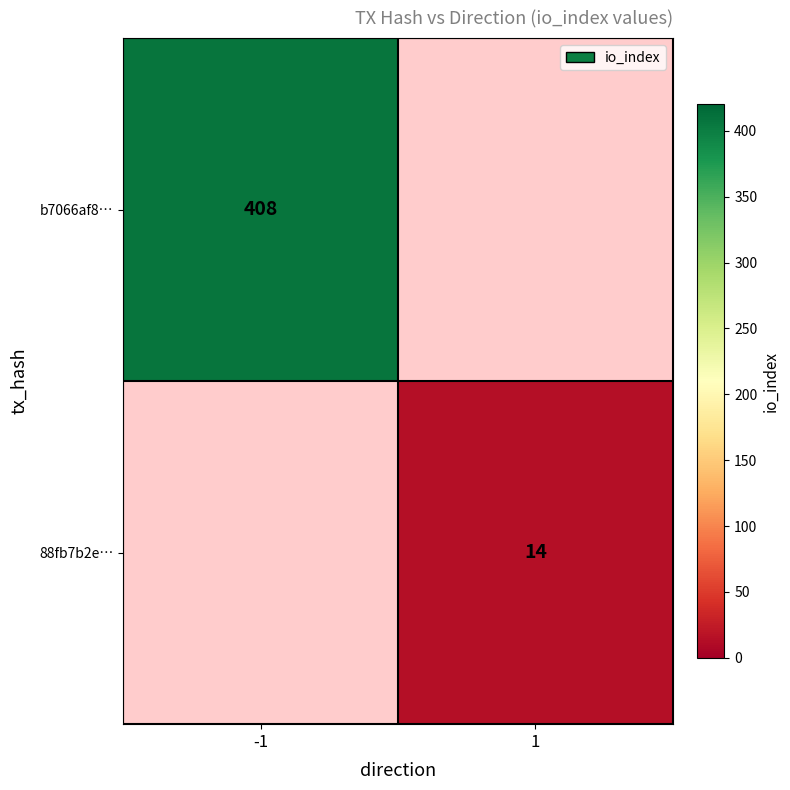

How many series are shown in this chart?

2